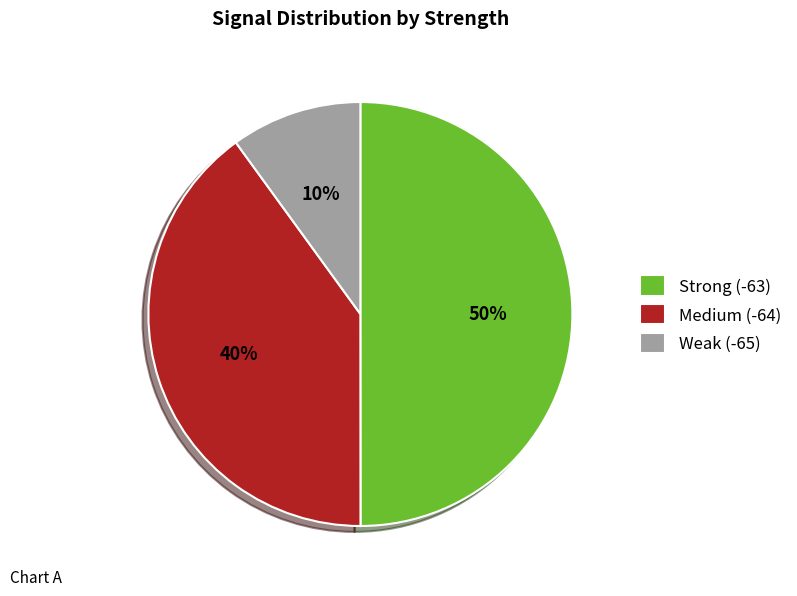

True or false: Medium (-64) accounts for 32% of the total.

False